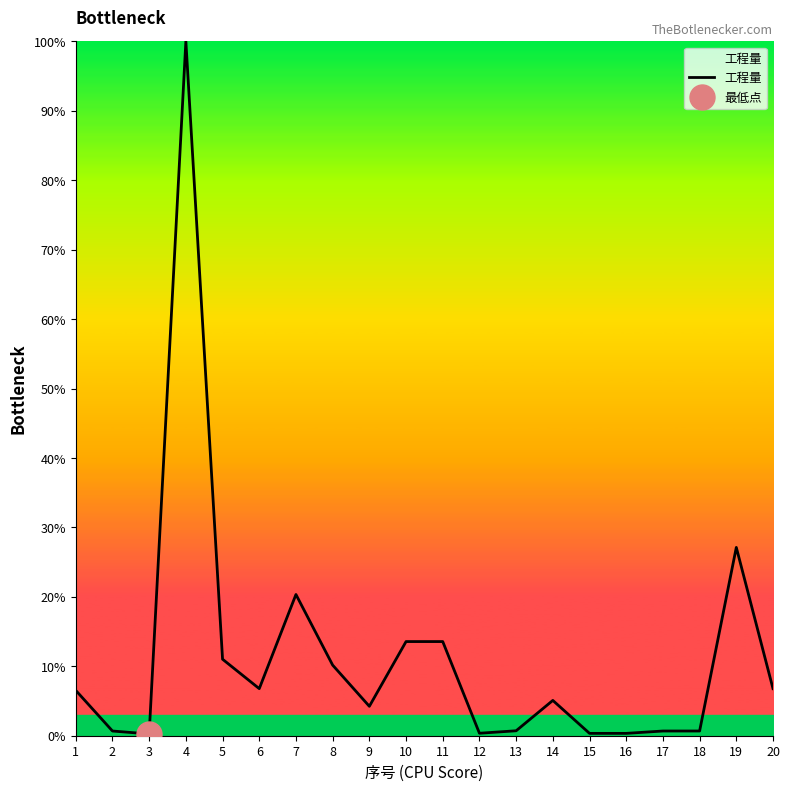

Rank the categories by value from highest to lowest.

4, 19, 7, 10, 11, 5, 8, 6, 20, 1, 14, 9, 13, 2, 17, 18, 12, 15, 16, 3